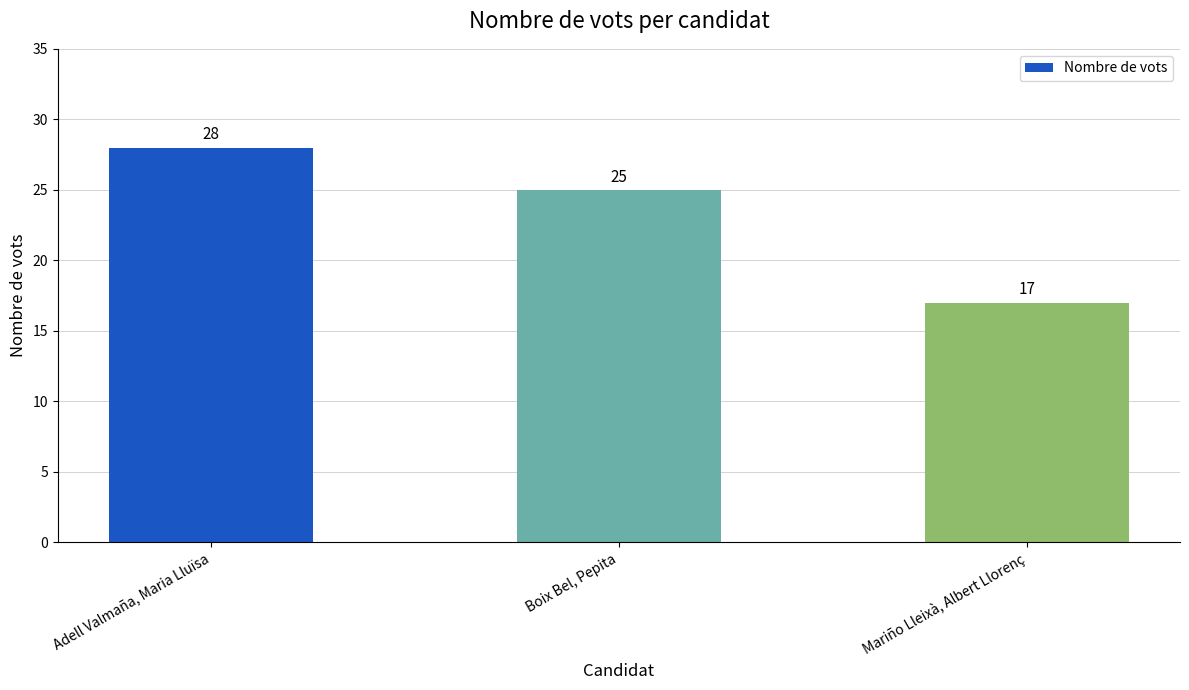

What is the average value?

23